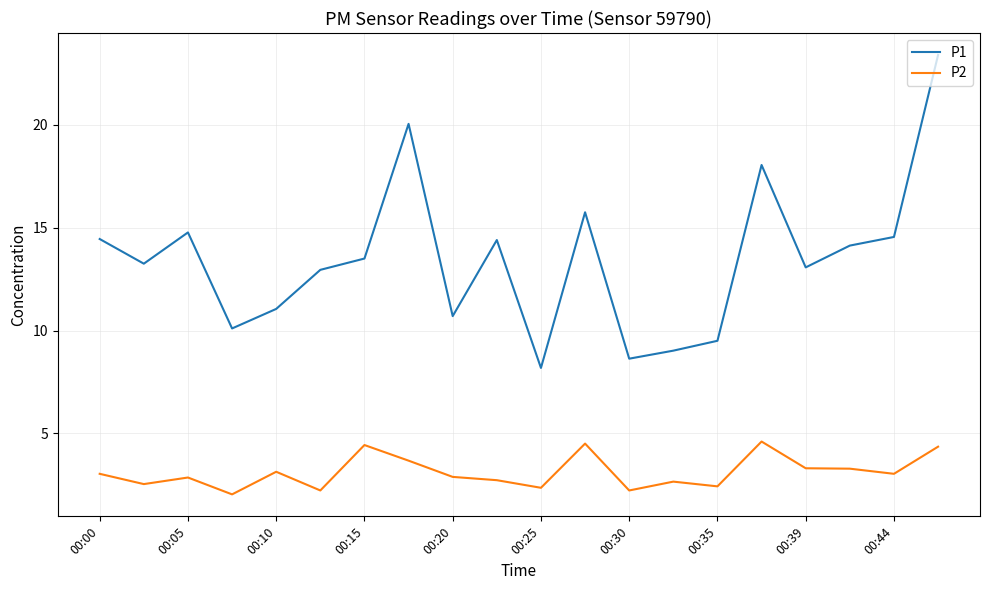

In P2, how many points are higher than both neighbors (excluding endpoints)?

6